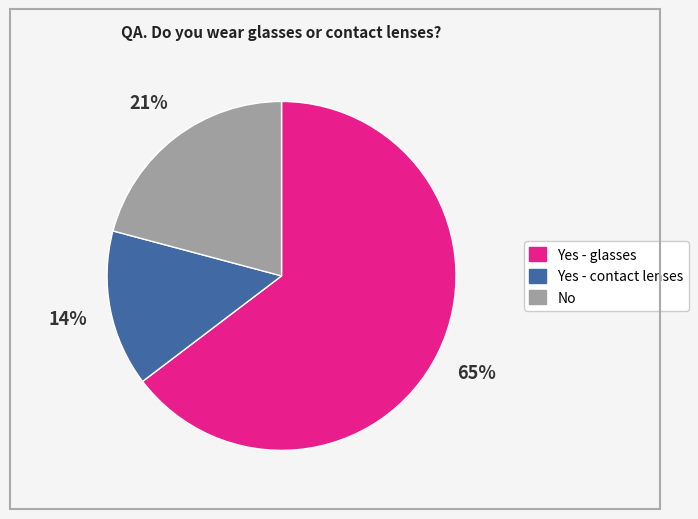

To the nearest percent, what is the average slice percentage?

33%